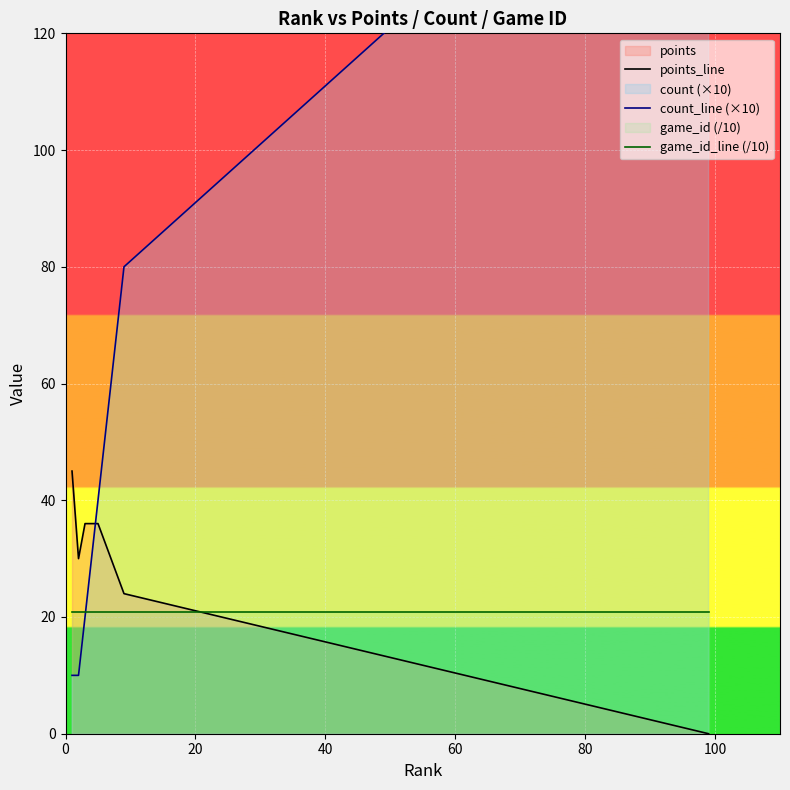

How many times do points_line and game_id_line (/10) cross each other?

1